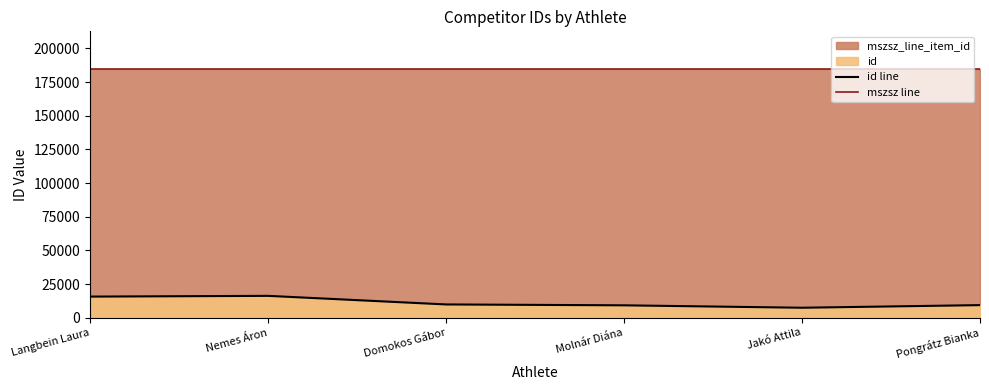

Which series has the widest spread of values?

id line